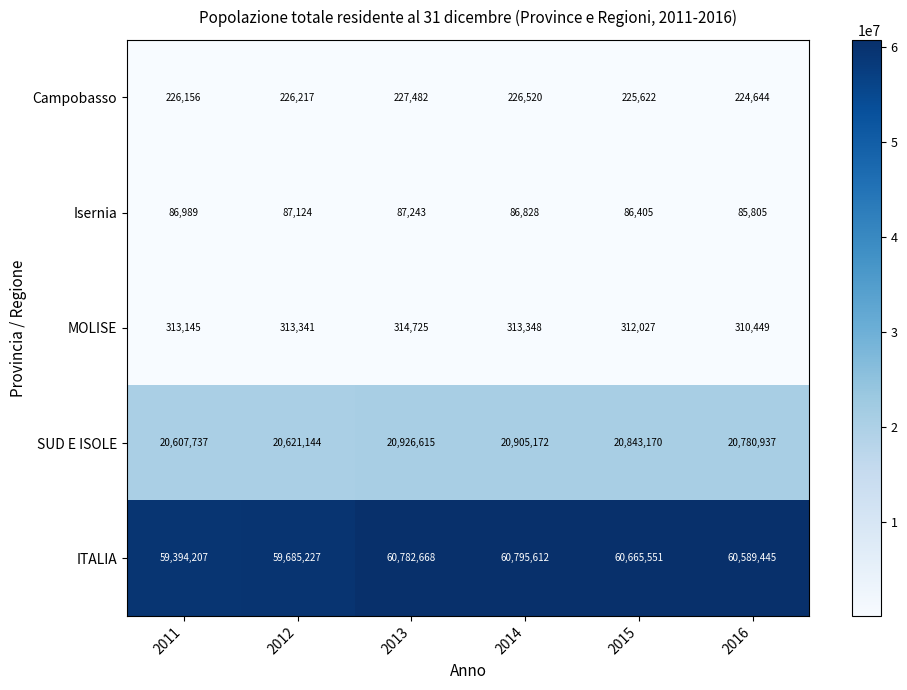

List the labels in order of SUD E ISOLE value, smallest first.

2011, 2012, 2016, 2015, 2014, 2013